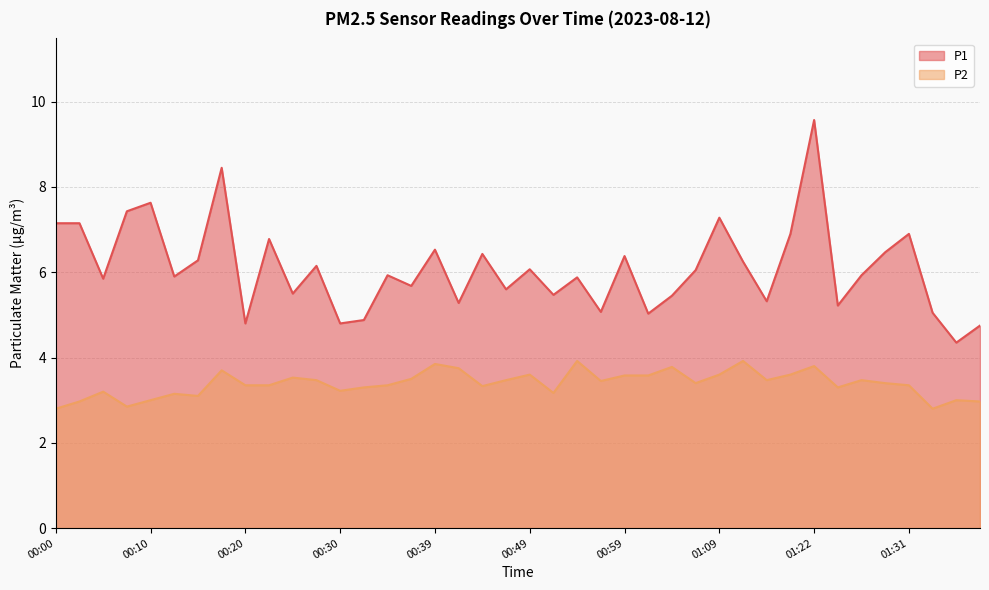

Reading left to right, list all the values displayed in this chart.

P1: 7.2	7.2	5.8	7.4	7.6	5.9	6.3	8.4	4.8	6.8	5.5	6.2	4.8	4.9	5.9	5.7	6.5	5.3	6.4	5.6	6.1	5.5	5.9	5.1	6.4	5.0	5.5	6.0	7.3	6.2	5.3	6.9	9.6	5.2	5.9	6.5	6.9	5.0	4.3	4.8
P2: 2.8	3.0	3.2	2.9	3.0	3.1	3.1	3.7	3.4	3.4	3.5	3.5	3.2	3.3	3.4	3.5	3.9	3.8	3.3	3.5	3.6	3.2	3.9	3.5	3.6	3.6	3.8	3.4	3.6	3.9	3.5	3.6	3.8	3.3	3.5	3.4	3.4	2.8	3.0	3.0